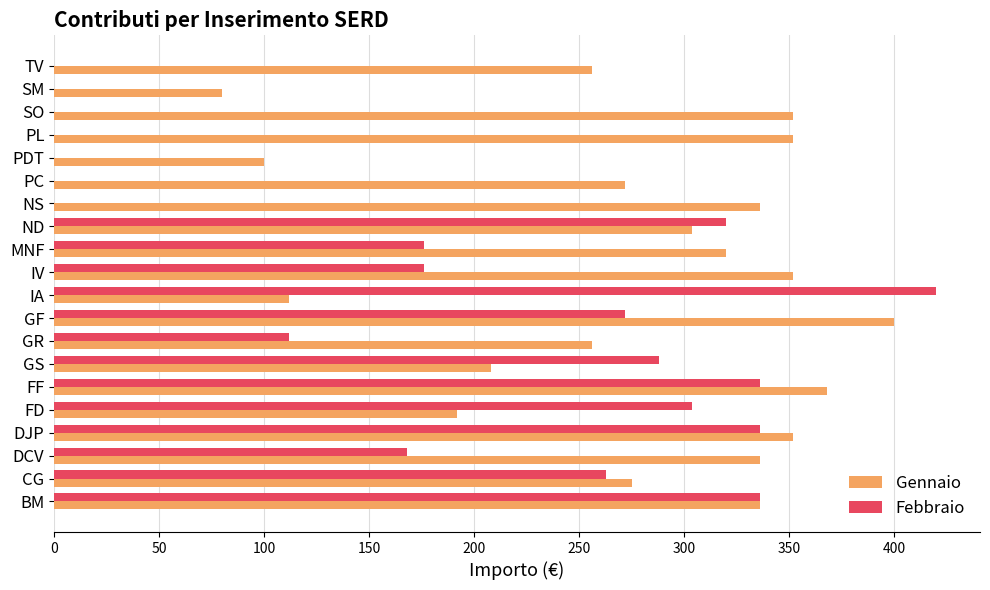

Is the value of Febbraio at GS greater than the value of Gennaio at CG?

Yes